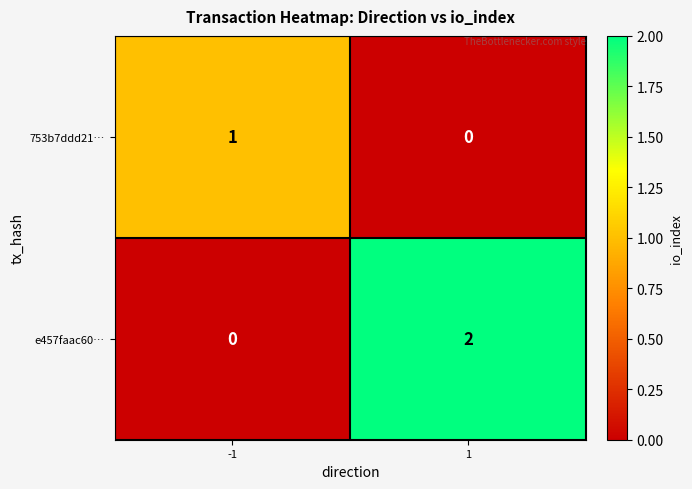

Between -1 and 1, which series saw the biggest shift?

e457faac60…